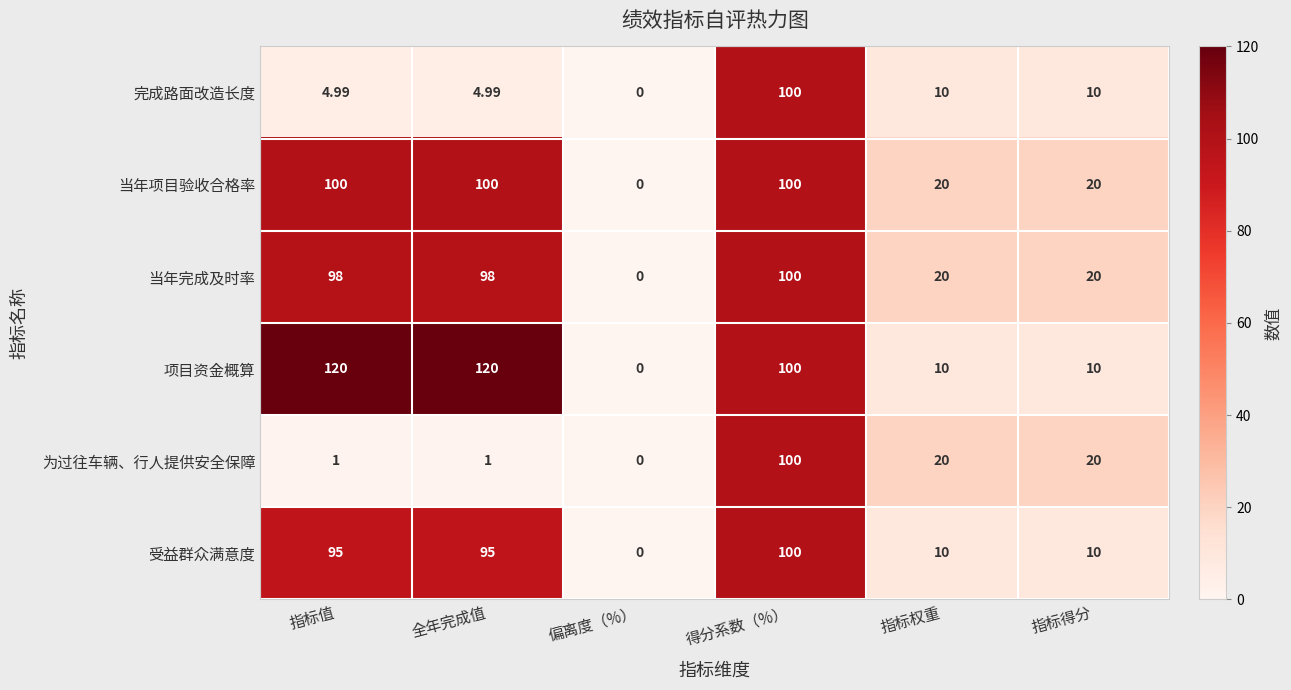

At which category is the sum across all series the highest?

得分系数（%）